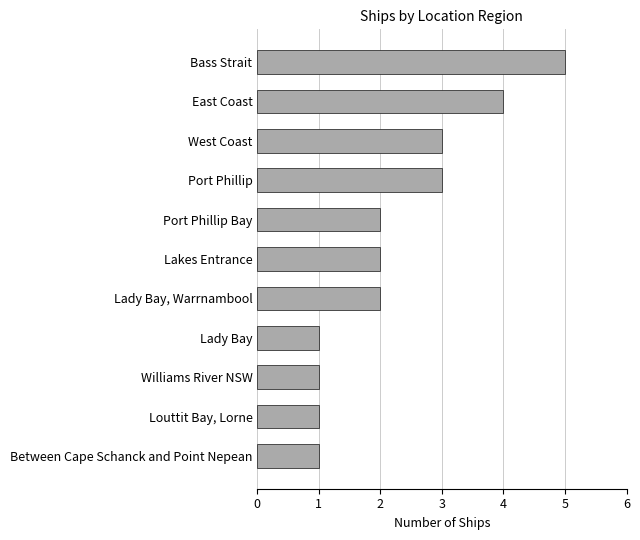

What is the difference between the maximum and minimum values?

4